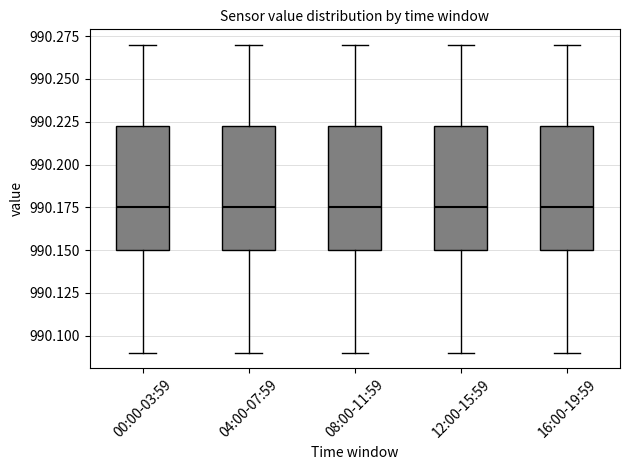

Reading left to right, transcribe this box plot: for each box, give where its median line is, the range the box spans, and where its two whiskers end, as read against the y-axis. The values are not printed on the chart, so give them approximately, as read against the axis.

00:00-03:59: median 990.175, box 990.150 to 990.225, whiskers 990.090 to 990.270
04:00-07:59: median 990.175, box 990.150 to 990.225, whiskers 990.090 to 990.270
08:00-11:59: median 990.175, box 990.150 to 990.225, whiskers 990.090 to 990.270
12:00-15:59: median 990.175, box 990.150 to 990.225, whiskers 990.090 to 990.270
16:00-19:59: median 990.175, box 990.150 to 990.225, whiskers 990.090 to 990.270